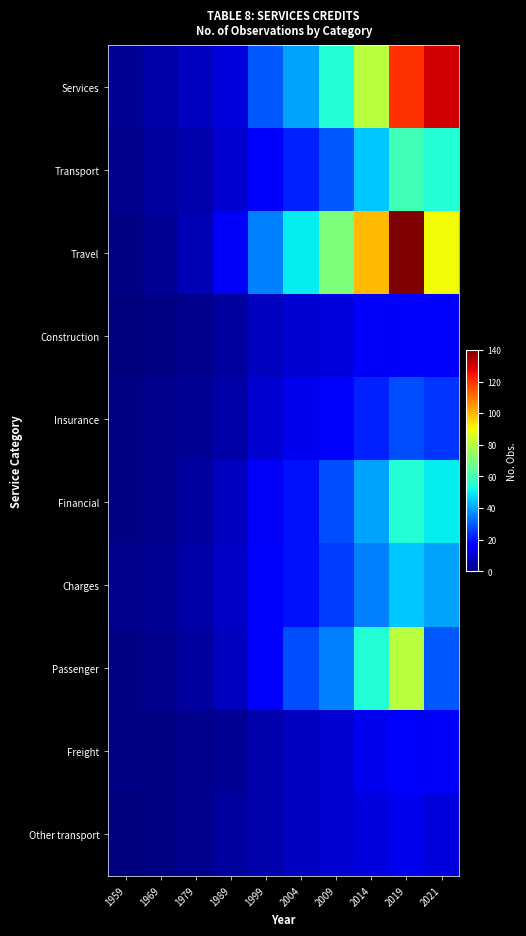

Reading left to right, what are all the values shown in this chart?

Services: 1959=3	1969=5	1979=8	1989=12	1999=30	2004=40	2009=55	2014=80	2019=120	2021=130
Transport: 1959=2	1969=4	1979=6	1989=10	1999=18	2004=22	2009=30	2014=45	2019=60	2021=55
Travel: 1959=1	1969=3	1979=7	1989=15	1999=35	2004=50	2009=70	2014=100	2019=140	2021=90
Construction: 1959=0	1969=1	1979=2	1989=4	1999=8	2004=10	2009=12	2014=15	2019=18	2021=16
Insurance: 1959=1	1969=2	1979=3	1989=5	1999=10	2004=14	2009=18	2014=22	2019=28	2021=25
Financial: 1959=1	1969=2	1979=4	1989=8	1999=15	2004=20	2009=28	2014=40	2019=55	2021=50
Charges: 1959=2	1969=3	1979=5	1989=9	1999=16	2004=20	2009=26	2014=35	2019=45	2021=40
Passenger: 1959=1	1969=2	1979=4	1989=8	1999=18	2004=28	2009=35	2014=55	2019=80	2021=30
Freight: 1959=1	1969=1	1979=2	1989=3	1999=6	2004=8	2009=10	2014=14	2019=18	2021=15
Other transport: 1959=0	1969=1	1979=2	1989=4	1999=6	2004=8	2009=10	2014=12	2019=14	2021=12